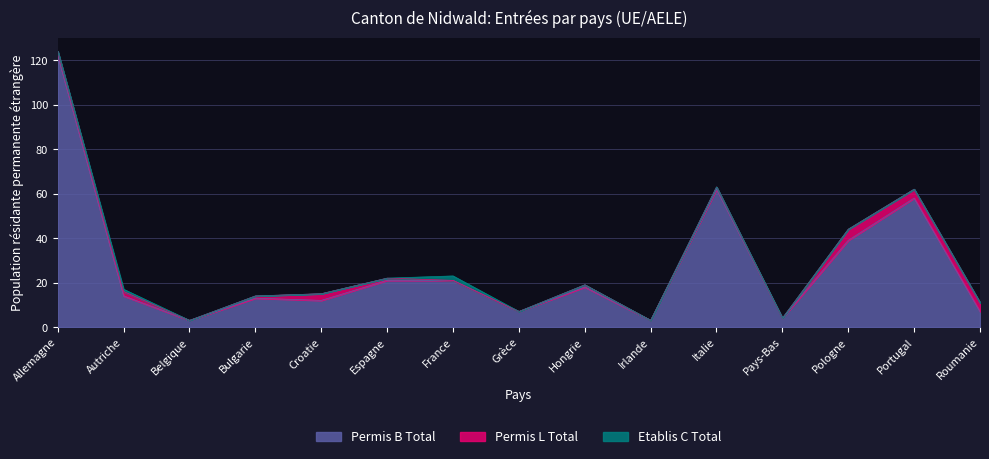

True or false: Etablis C Total and Permis B Total intersect in this chart.

False